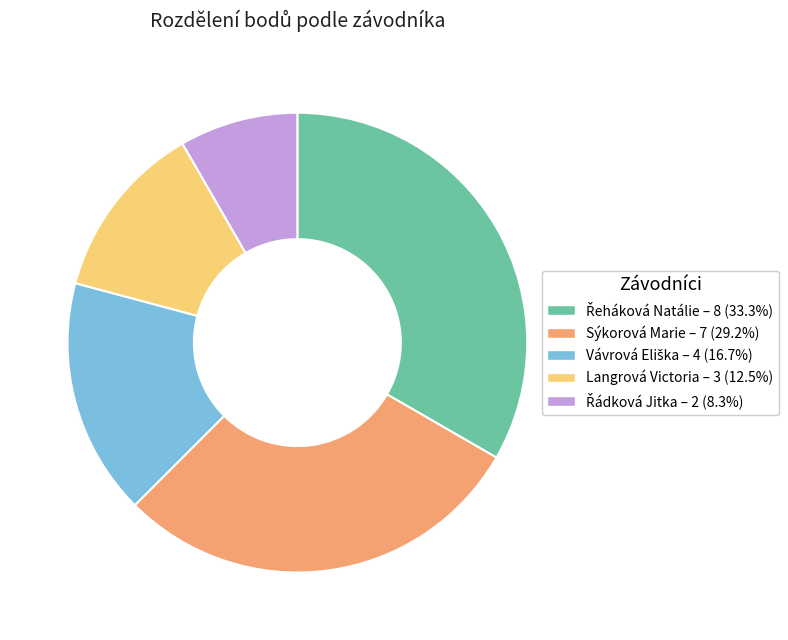

What is the ratio of the value at Sýkorová Marie to the value at Langrová Victoria?

2.3